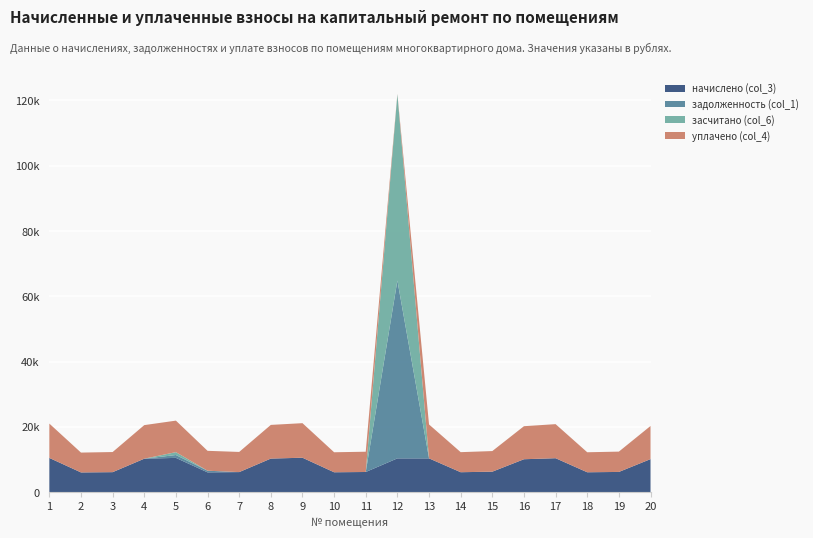

Reading left to right, what are all the values shown in this chart?

начислено (col_3): 1=10515.6	2=6077.5	3=6160.3	4=10283.8	5=10532.2	6=6094.1	7=6176.9	8=10316.9	9=10581.8	10=6127.2	11=6210.1	12=10383.1	13=10383.1	14=6143.8	15=6309.4	16=10118.2	17=10432.8	18=6127.2	19=6226.6	20=10151.3
задолженность (col_1): 1=0.0	2=0.0	3=0.0	4=0.0	5=877.7	6=507.8	7=0.0	8=0.0	9=0.0	10=0.0	11=0.0	12=54461.7	13=0.0	14=0.0	15=0.0	16=0.0	17=0.0	18=0.0	19=0.0	20=0.0
засчитано (col_6): 1=0.0	2=0.0	3=0.0	4=0.0	5=877.7	6=0.0	7=0.0	8=0.0	9=0.0	10=0.0	11=0.0	12=57057.5	13=0.0	14=0.0	15=0.0	16=0.0	17=0.0	18=0.0	19=0.0	20=0.0
уплачено (col_4): 1=10515.6	2=6077.5	3=6160.3	4=10283.8	5=9654.5	6=6094.1	7=6176.9	8=10316.9	9=10581.8	10=6127.2	11=6210.1	12=100.0	13=10383.1	14=6143.8	15=6309.4	16=10118.2	17=10432.8	18=6127.2	19=6226.6	20=10151.3